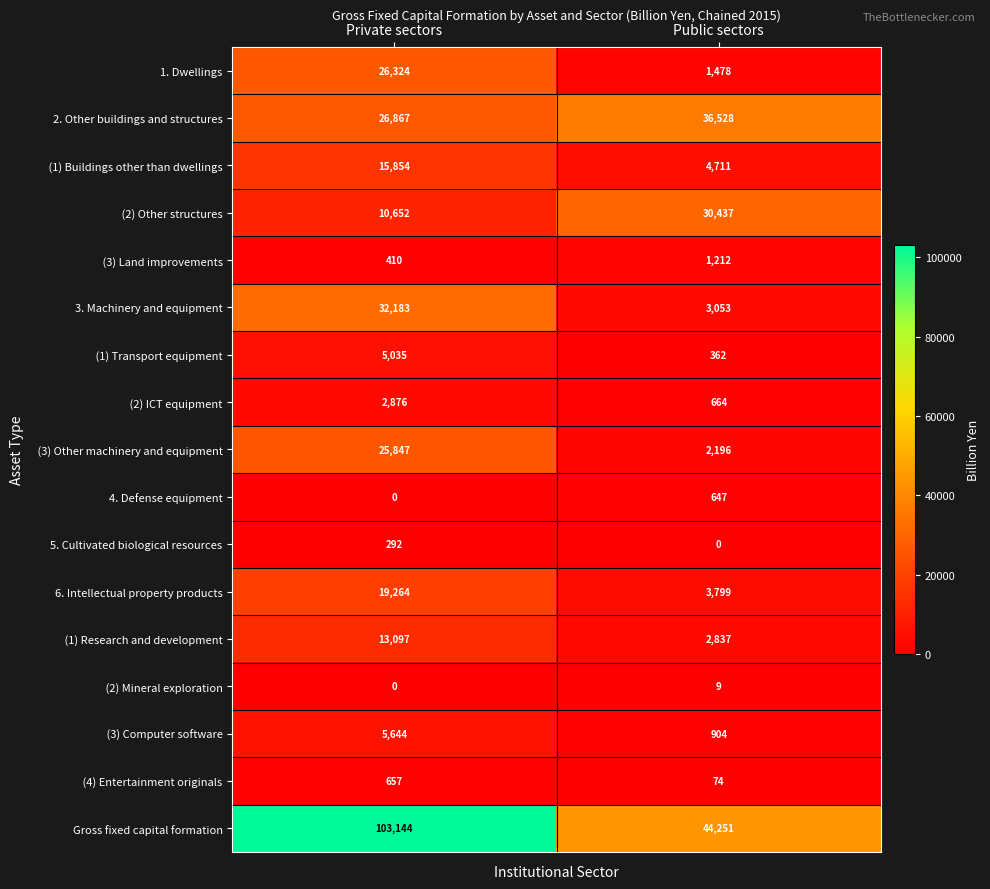

Which series has the largest range (max minus min)?

Gross fixed capital formation